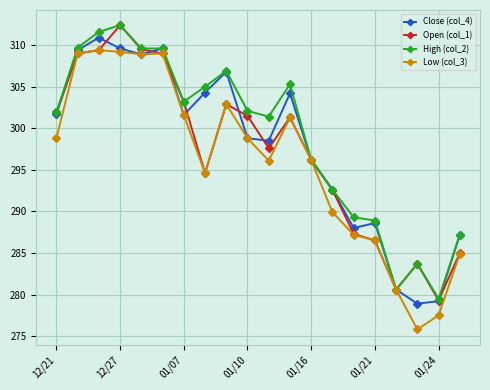

True or false: Low (col_3) has more than 1 interior local peaks.

True